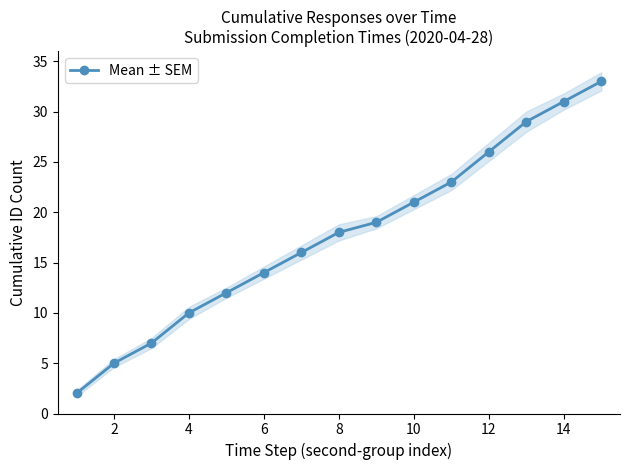

True or false: Mean ± SEM has a value of 18 at 8.

True